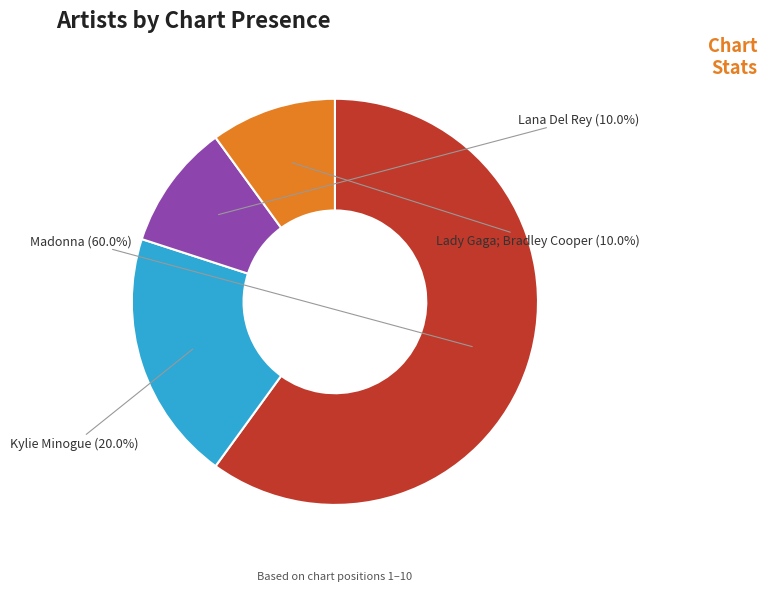

How many segments does this pie chart have?

4